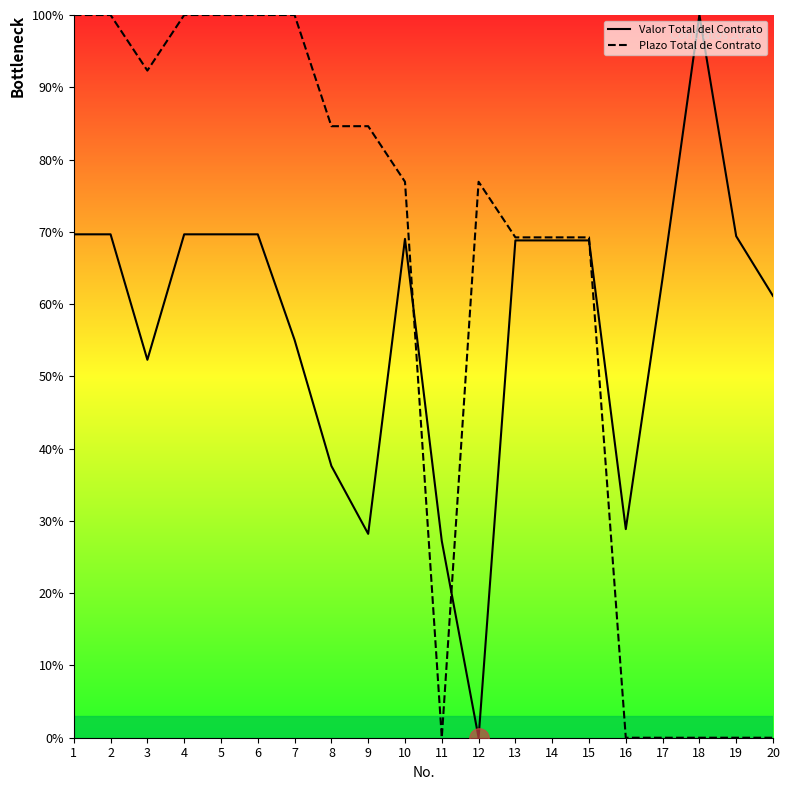

What is the difference between the Valor Total del Contrato values at 9 and 14?

40.6